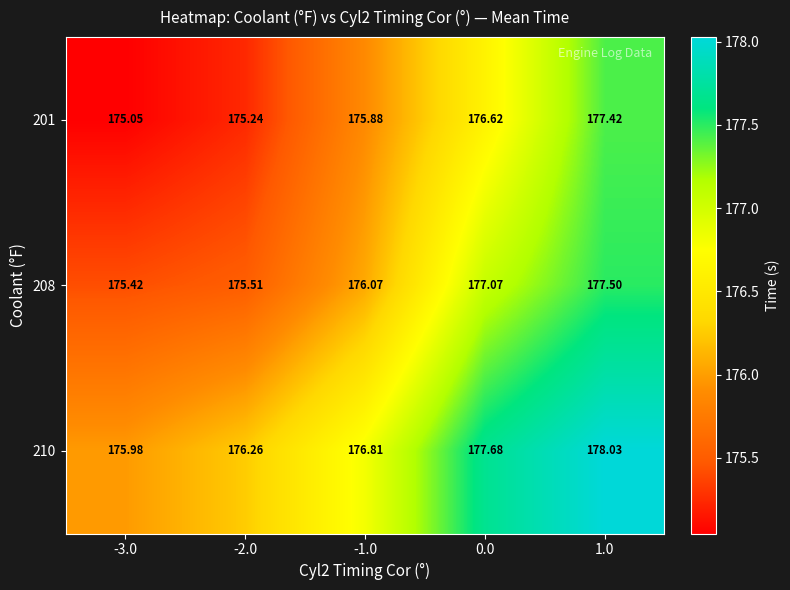

Is the value of 210 at -2.0 greater than the value of 201 at 1.0?

No